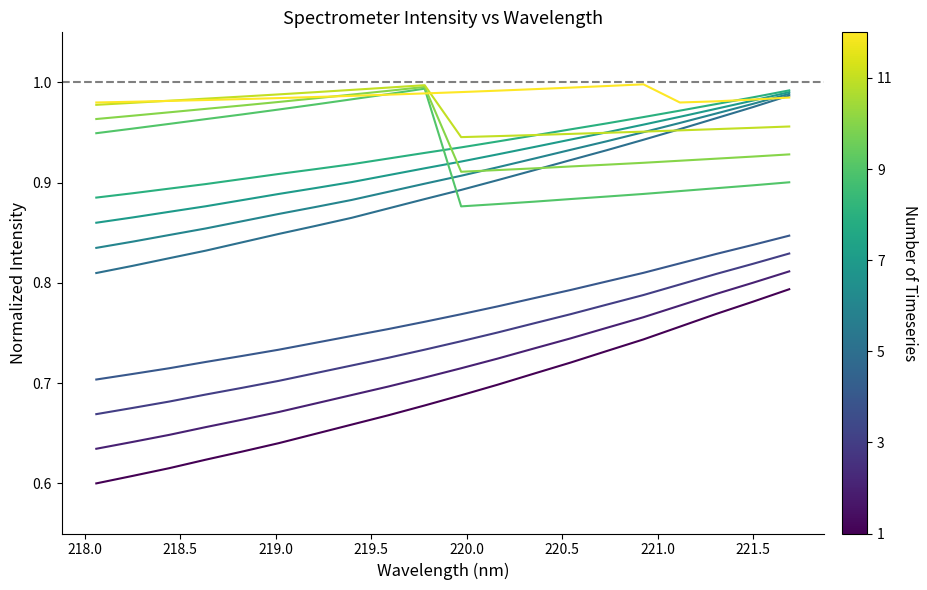

The 218-224nm_all series shows 0.2 at 13. True or false?

False